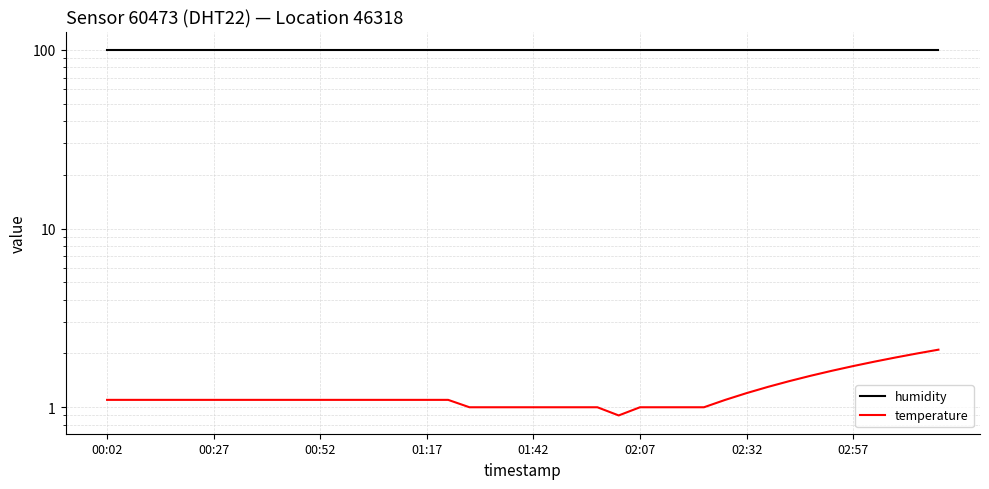

List the series in order of their overall mean, highest first.

humidity, temperature